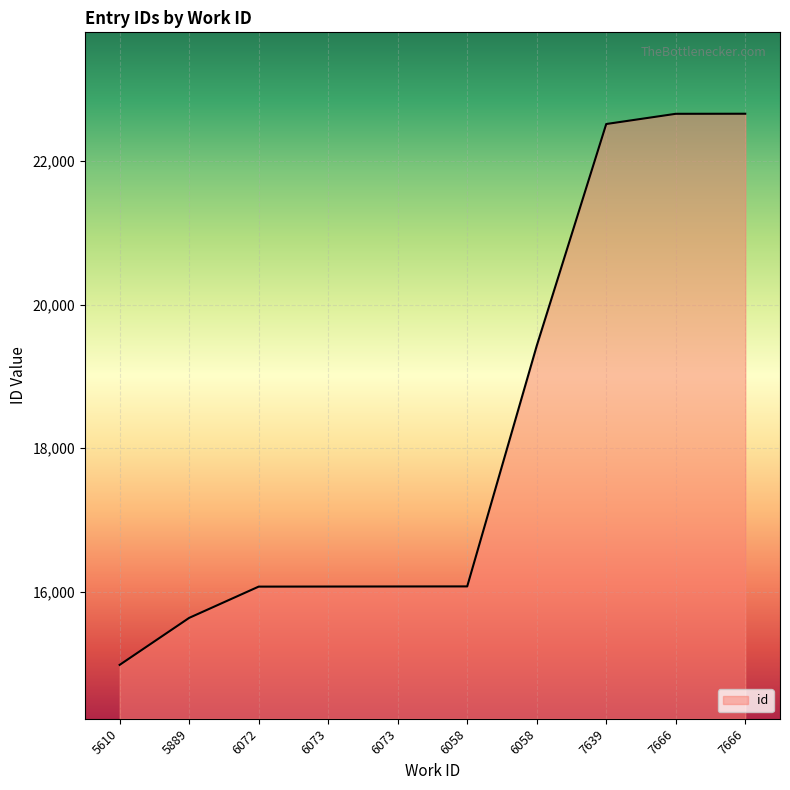

How many distinct data groups are displayed?

1